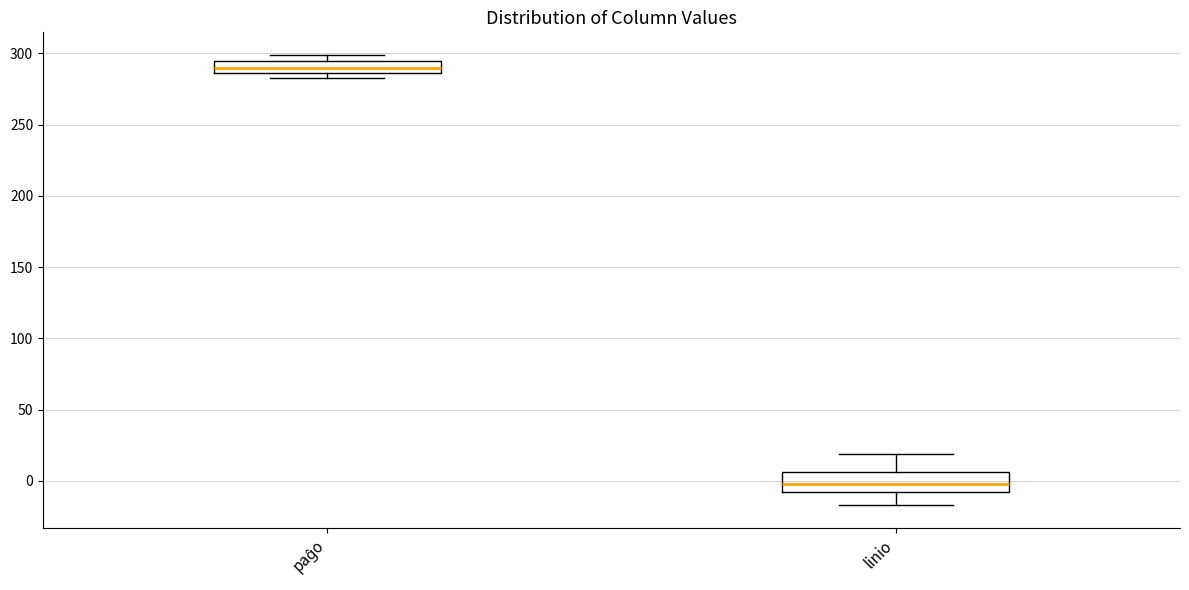

Reading left to right, read every box against the y-axis: the position of its median line, the range the box covers, and the ends of its whiskers. The values are not printed on the chart, so give them approximately, as read against the axis.

paĝo: median 290, box 285 to 295, whiskers 285 (just below the box's lower edge) to 300
linio: median 0, box -5 to 5, whiskers -15 to 20